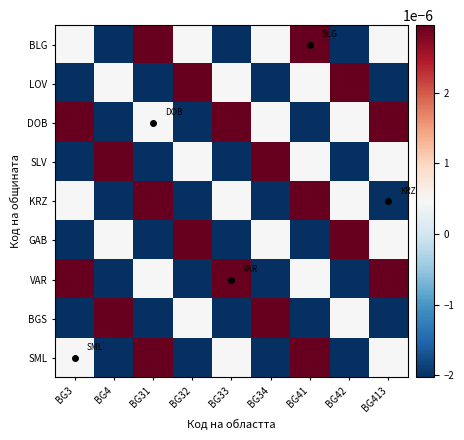

At how many categories does at least one series exceed 0?

9